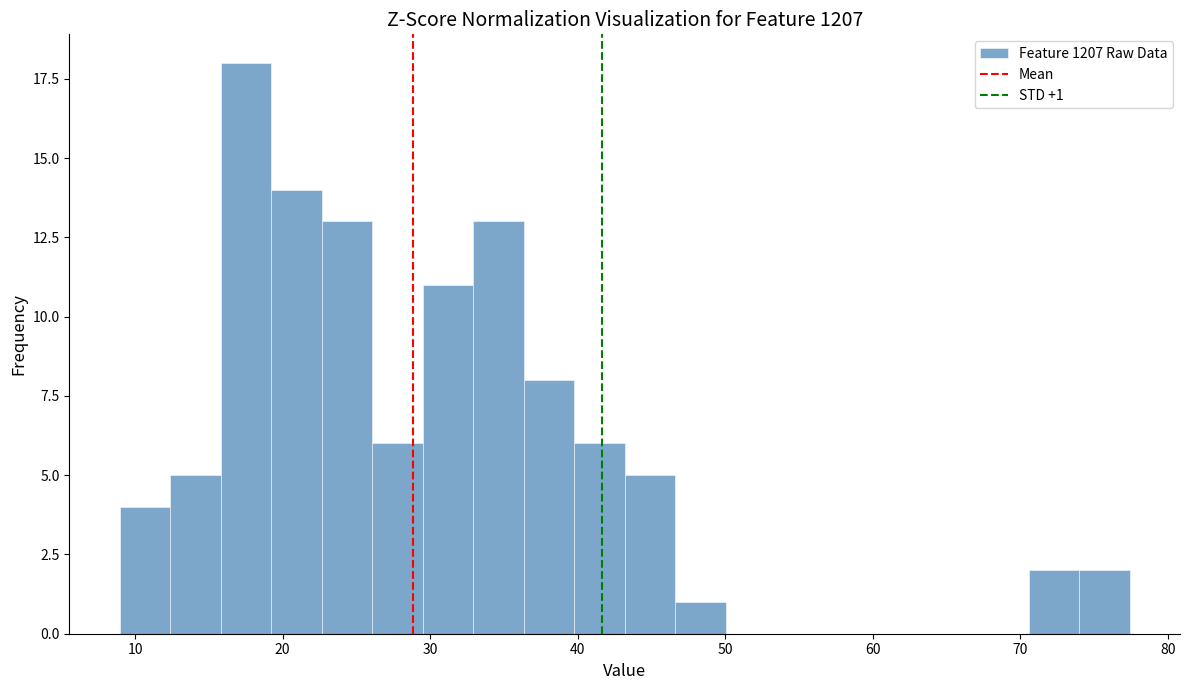

Read against the x-axis, roughly where is the centre of the tallest bar?

18